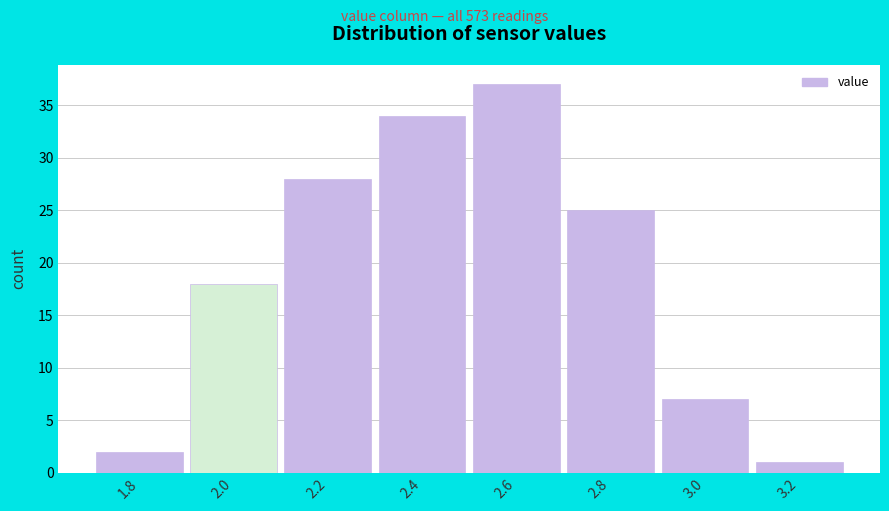

Reading left to right, transcribe all the data shown in this chart.

1.8=2	2.0=18	2.2=28	2.4=34	2.6=37	2.8=25	3.0=7	3.2=1